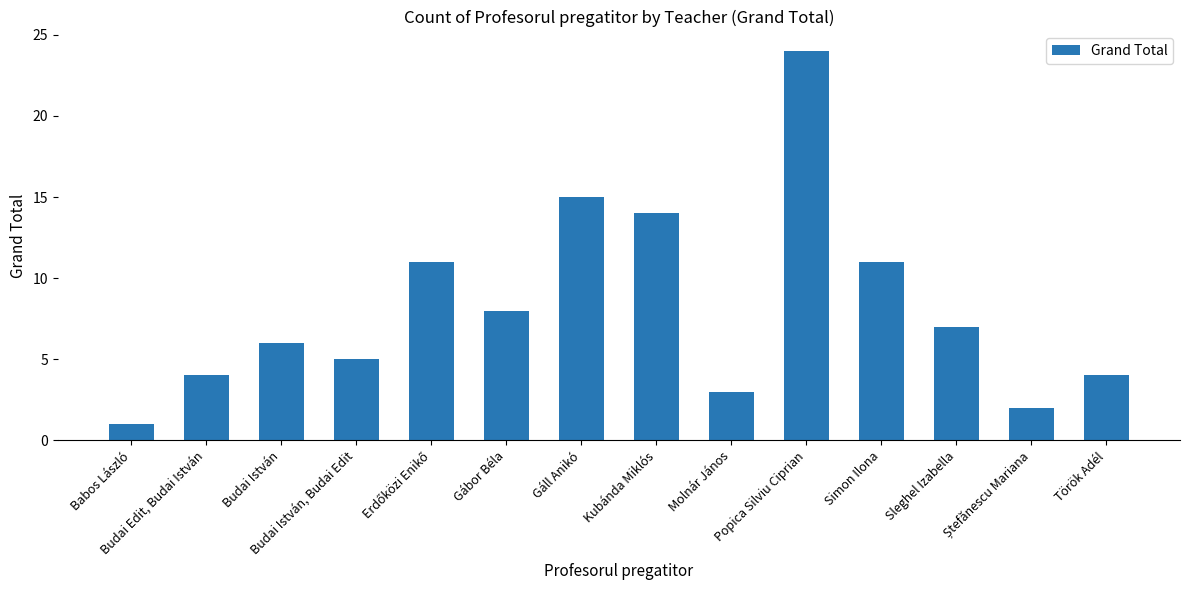

What is the value of the 14th bar from the left?

4